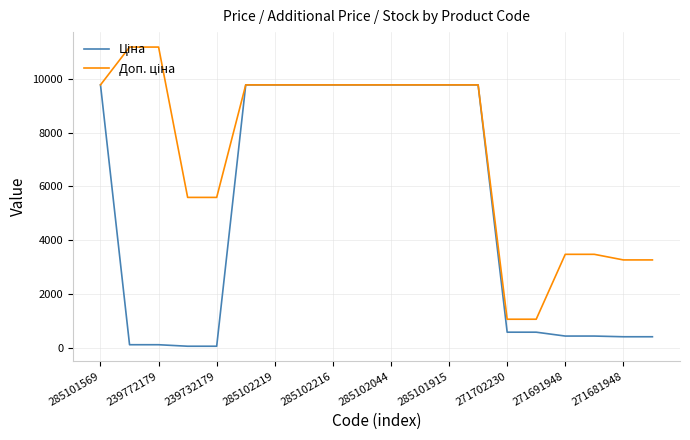

What is the greatest value displayed?

11182.0